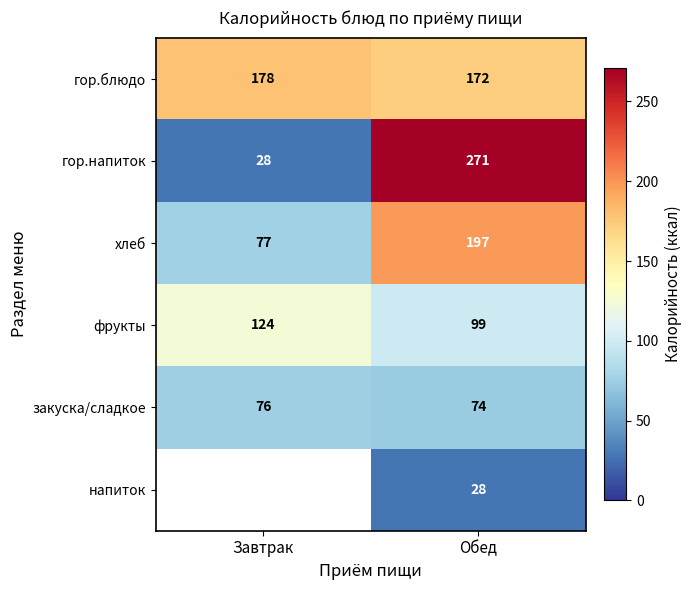

The value of гор.блюдо at Обед is 172. True or false?

True